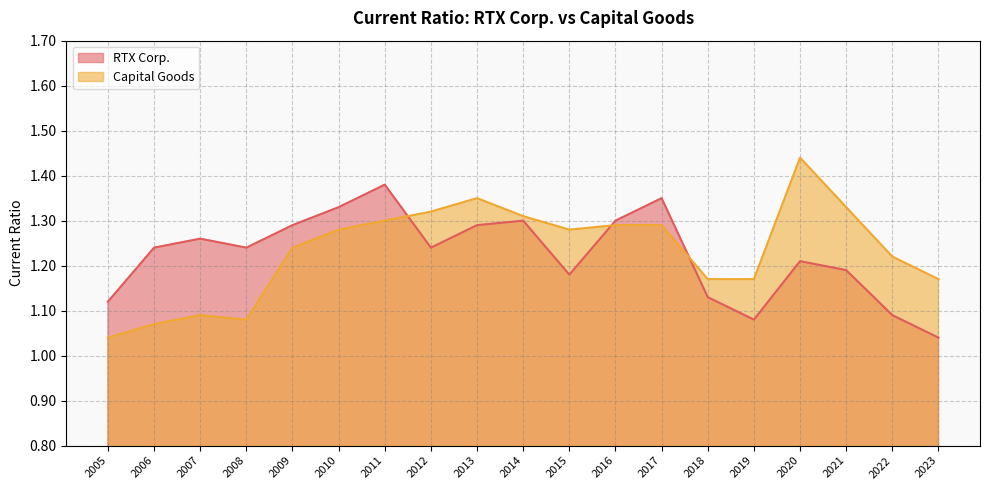

What is the maximum value for Capital Goods?

1.4